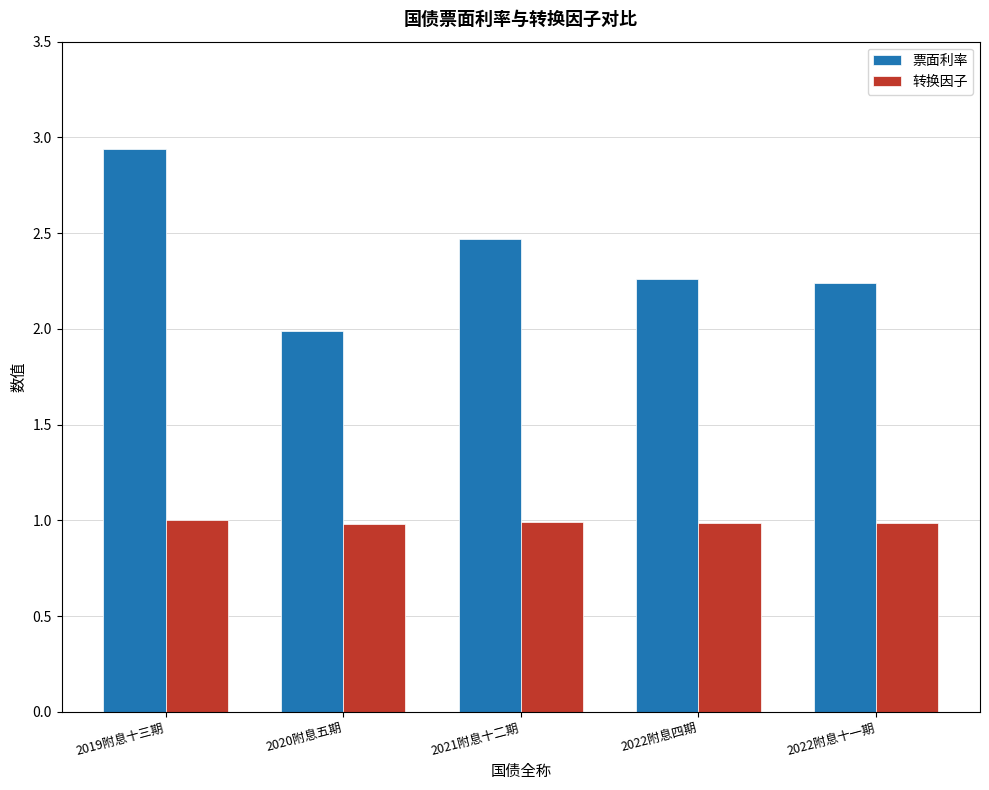

Where is 票面利率 nearest to the value 2?

2020附息五期